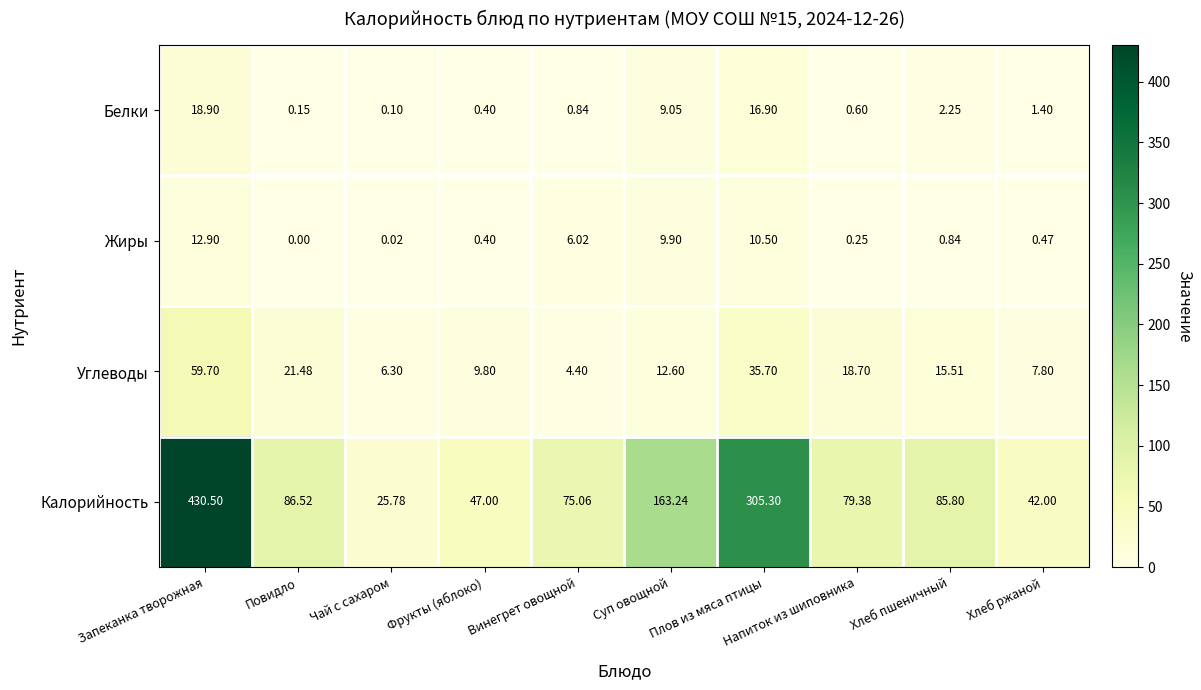

Rank the series by their maximum value, from lowest to highest.

Жиры, Белки, Углеводы, Калорийность